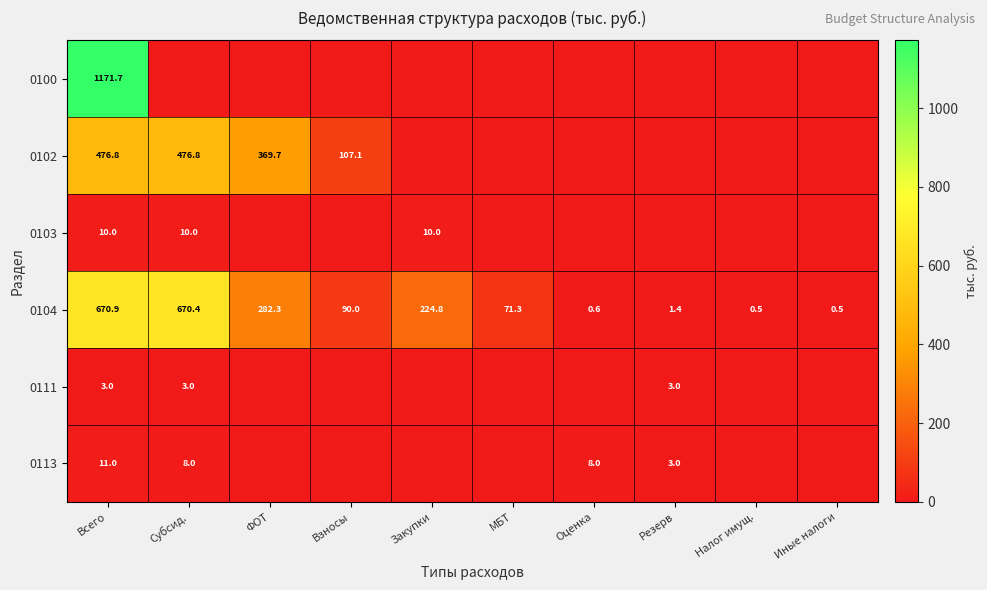

Is it true that 0104 equals 1102.5 at Субсид.?

False